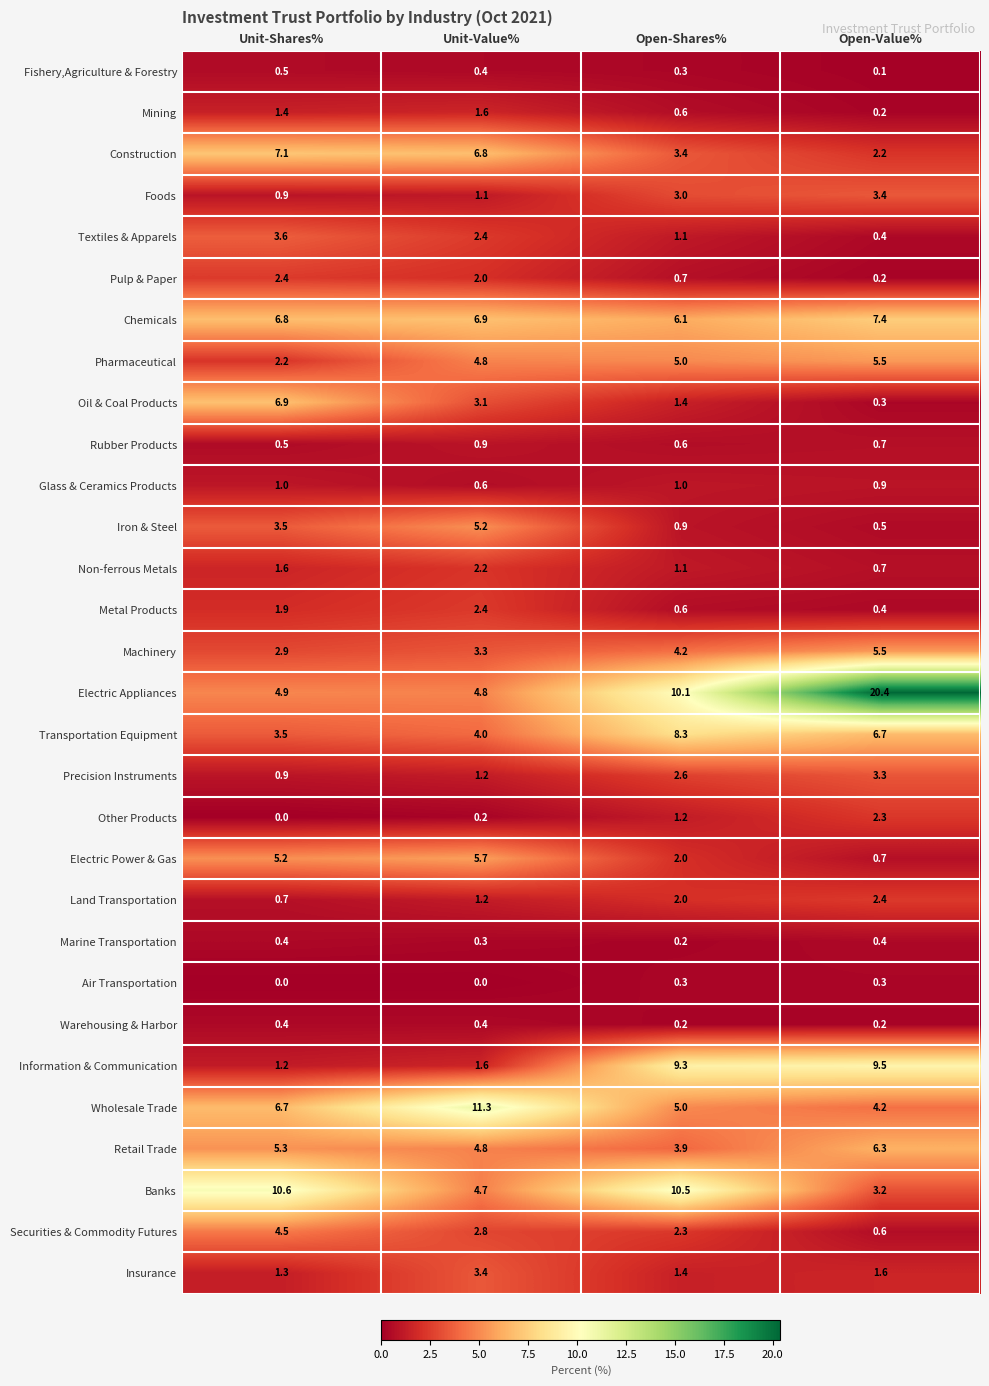

What is the sum of the Marine Transportation values at Open-Value% and Unit-Value%?

0.7